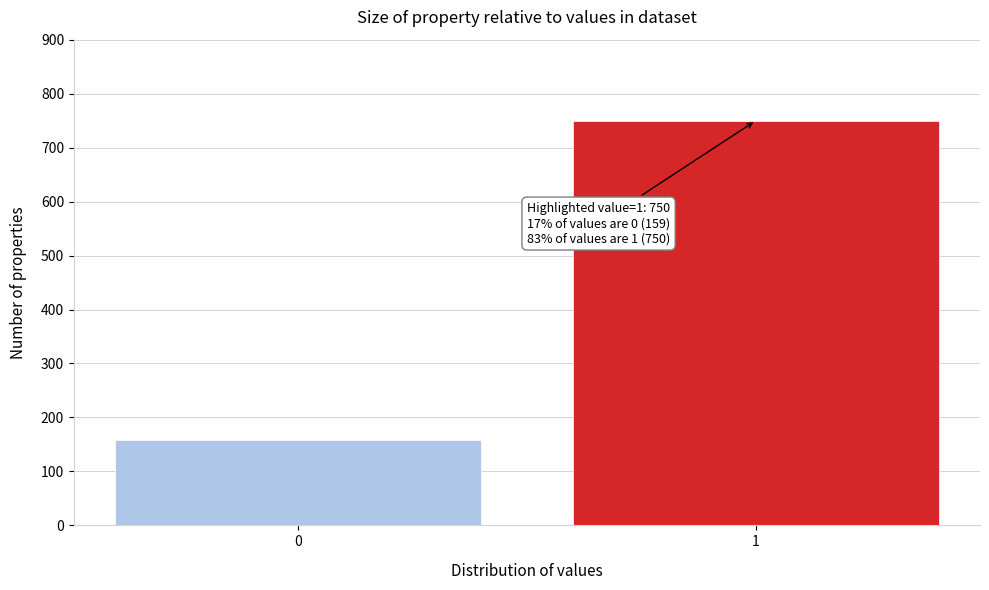

Reading left to right, list all the values displayed in this chart.

0=159	1=750